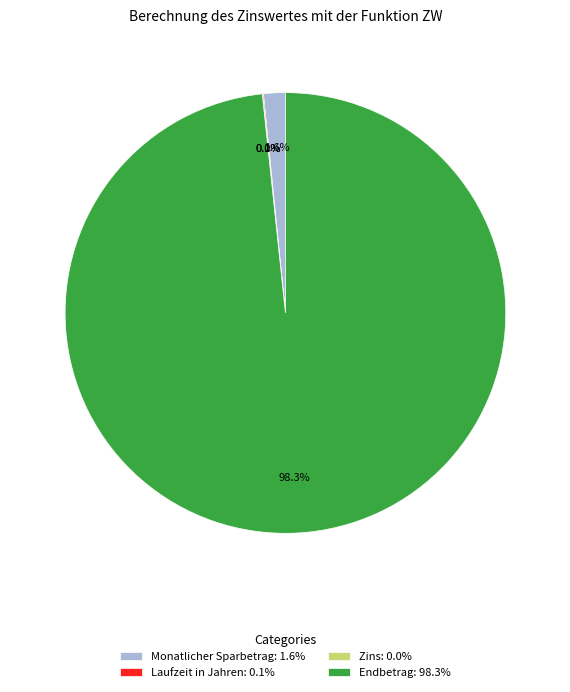

True or false: Endbetrag accounts for 92% of the total.

False